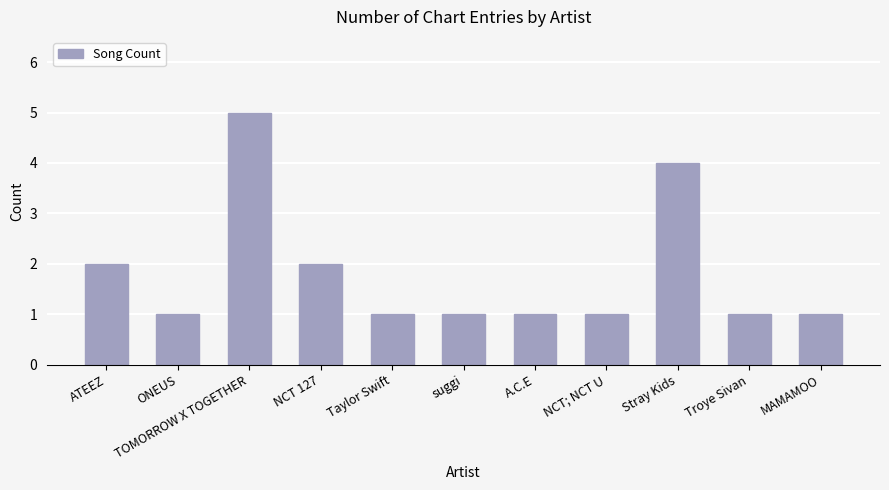

How many values are between 1 and 2?

9